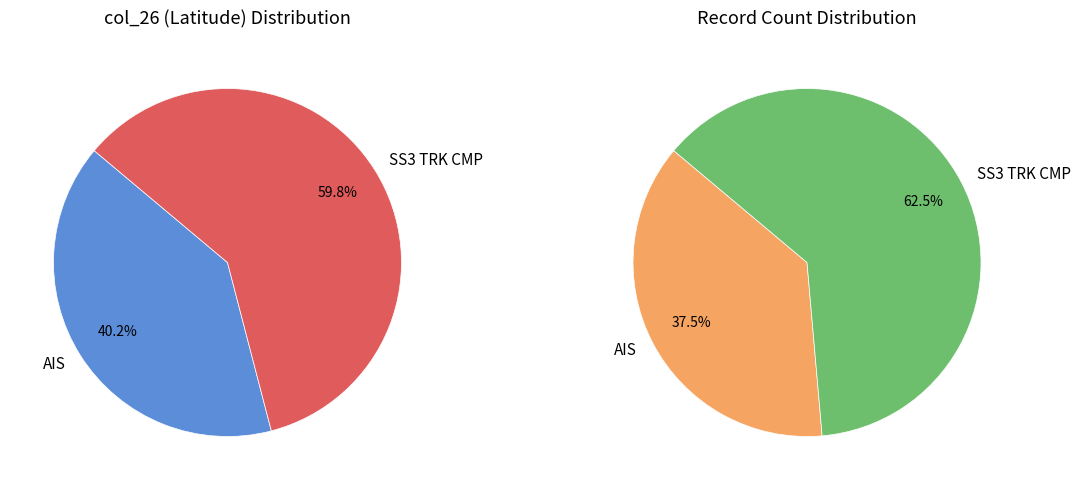

Is 12 the majority of the pie?

No